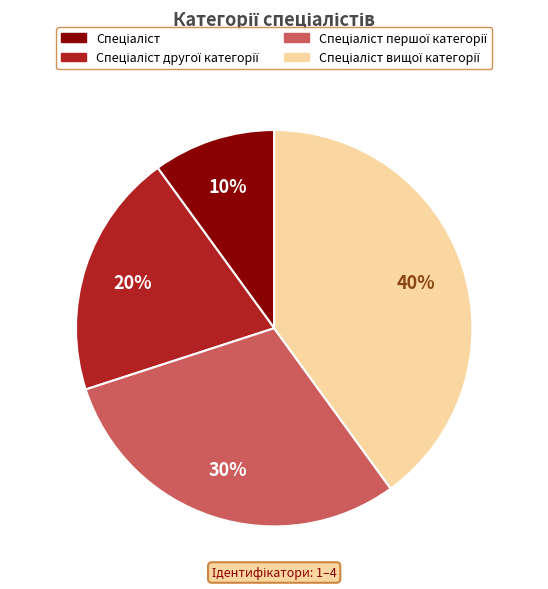

Is there a majority slice in this chart?

No